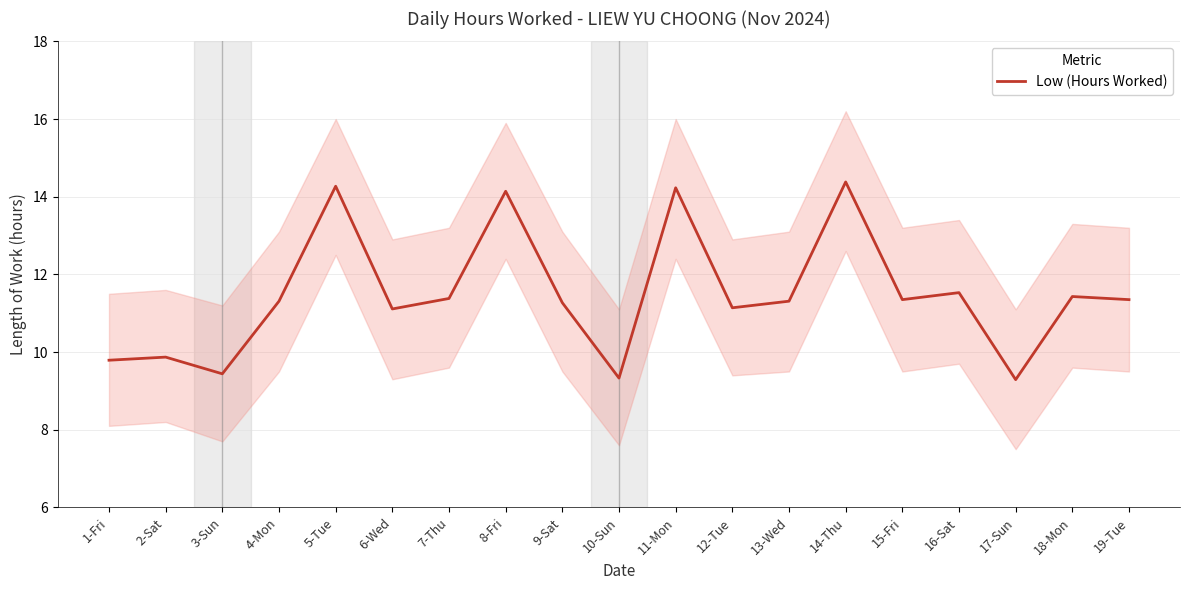

What value does the data have at 3-Sun?

9.4